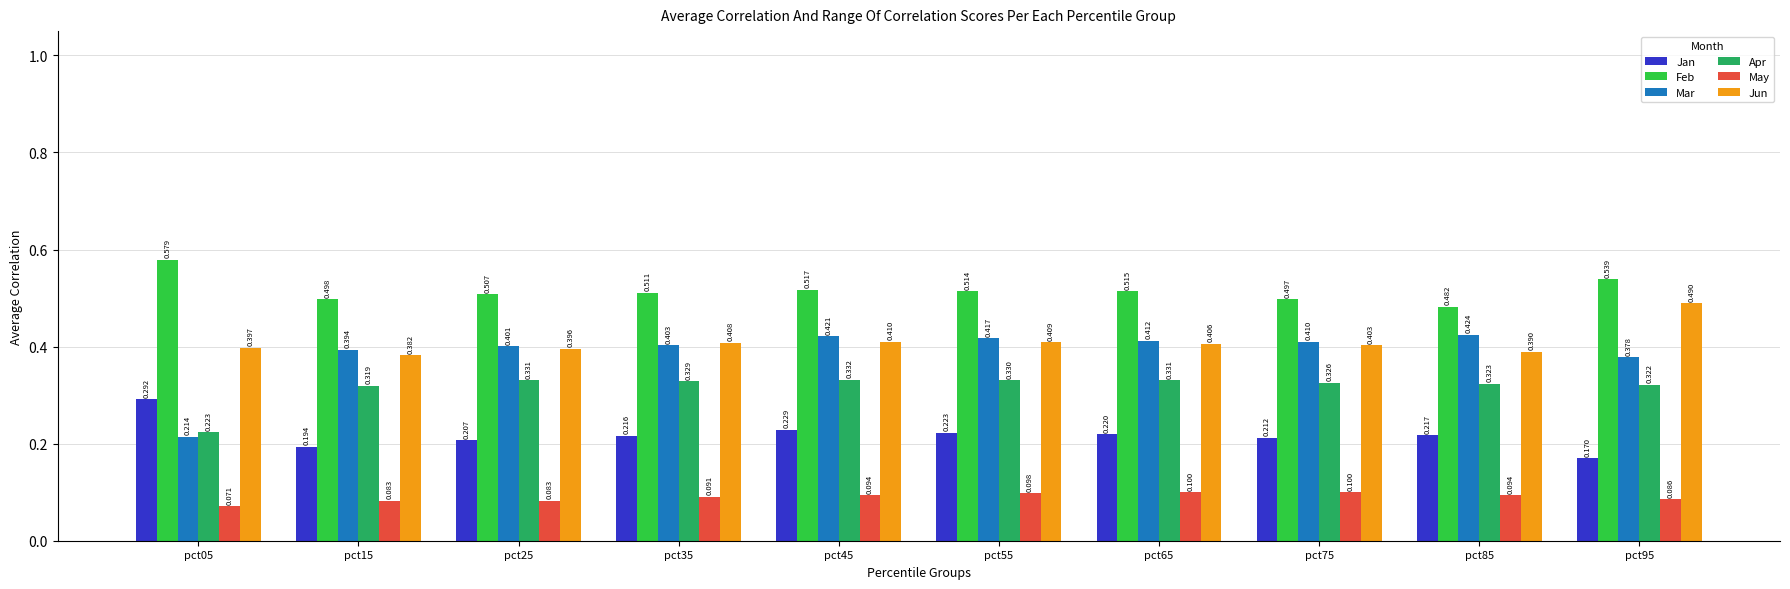

Is the value of Jun at pct85 greater than the value of Mar at pct65?

No